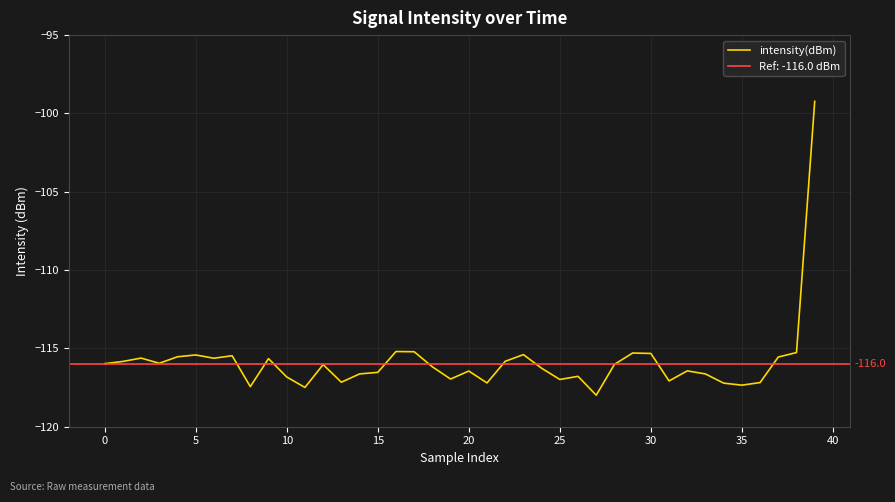

What is the label of the 4th point from the right?

36